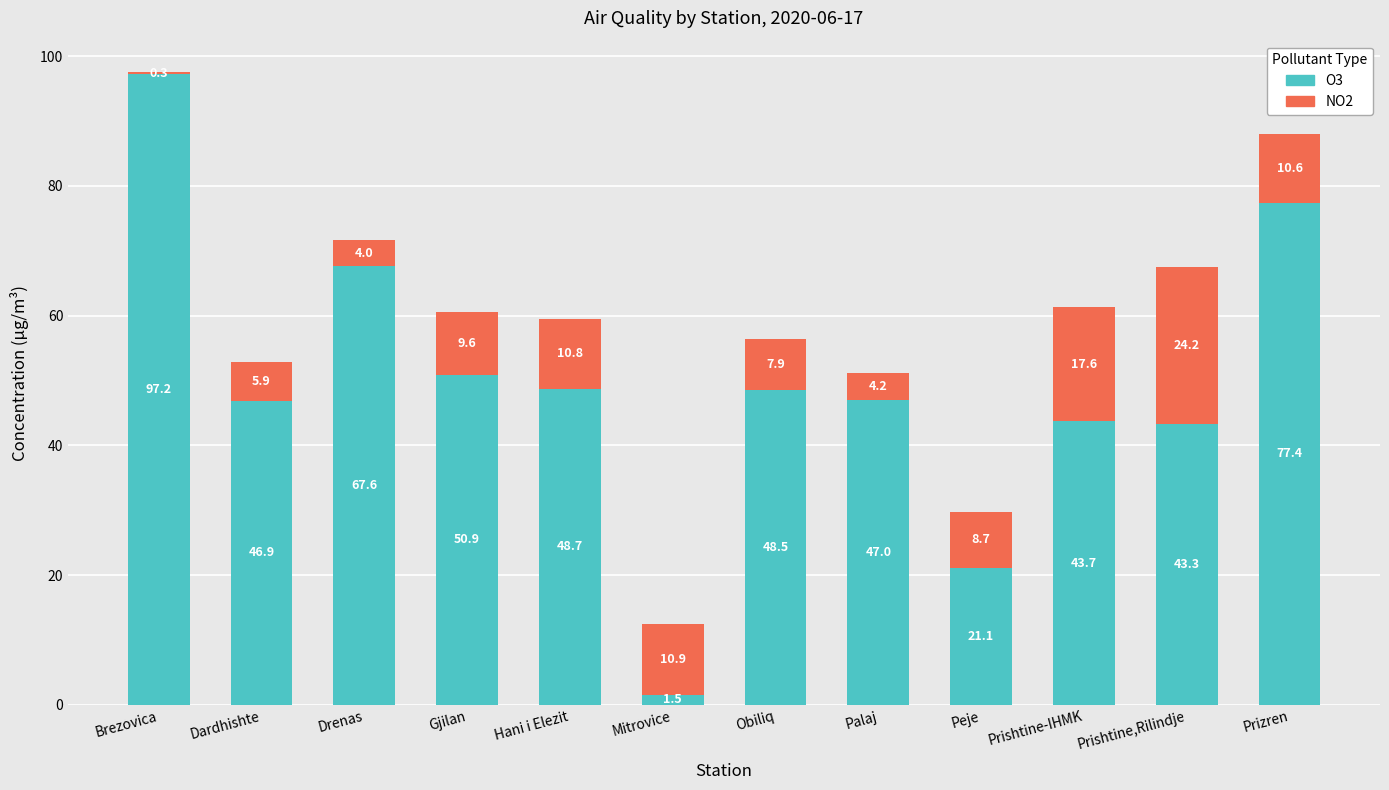

Which category has the highest value in the O3 series?

Brezovica